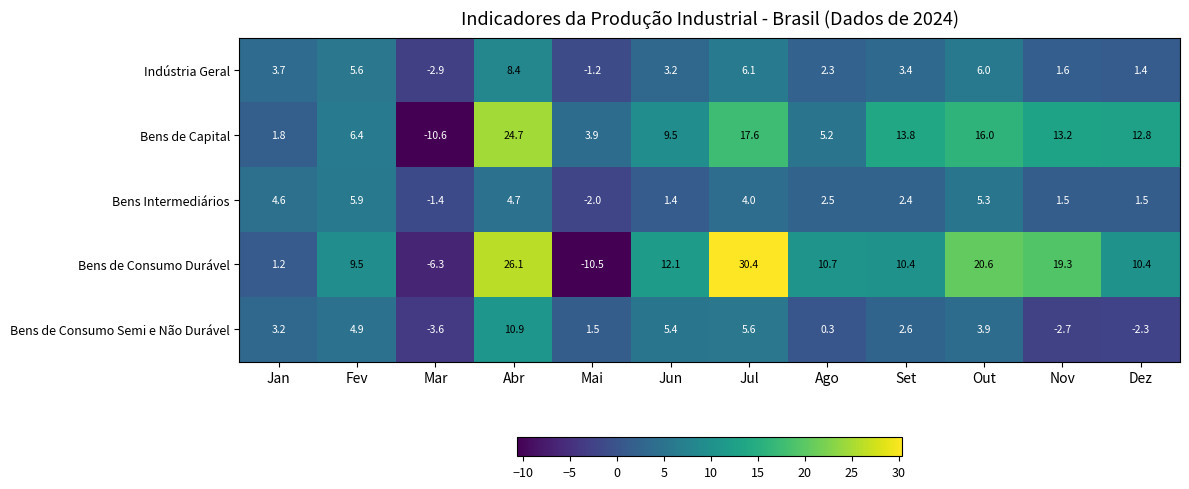

What is the difference between the second highest and minimum values in the Bens de Consumo Semi e Não Durável series?

9.2